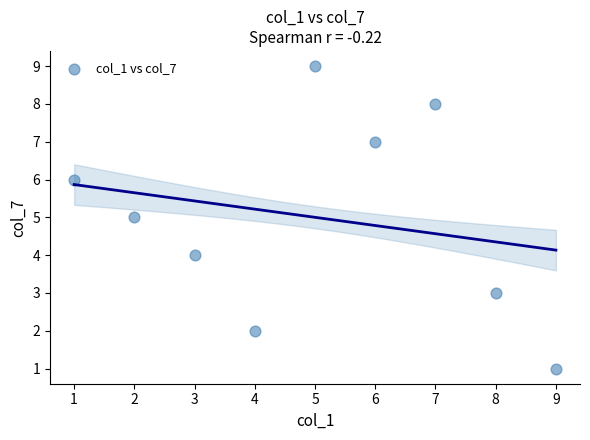

What is the average X value?

5